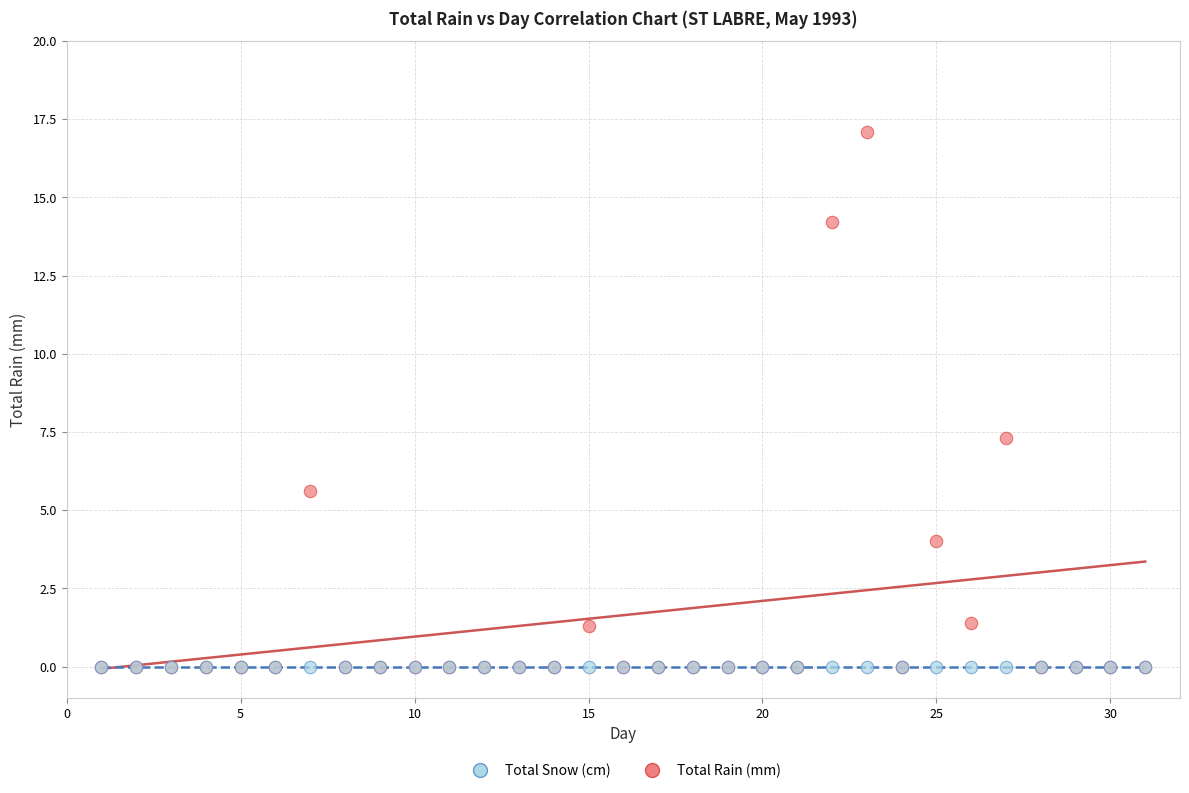

In the Total Rain (mm) series, what Y value is closest to 8?

7.3